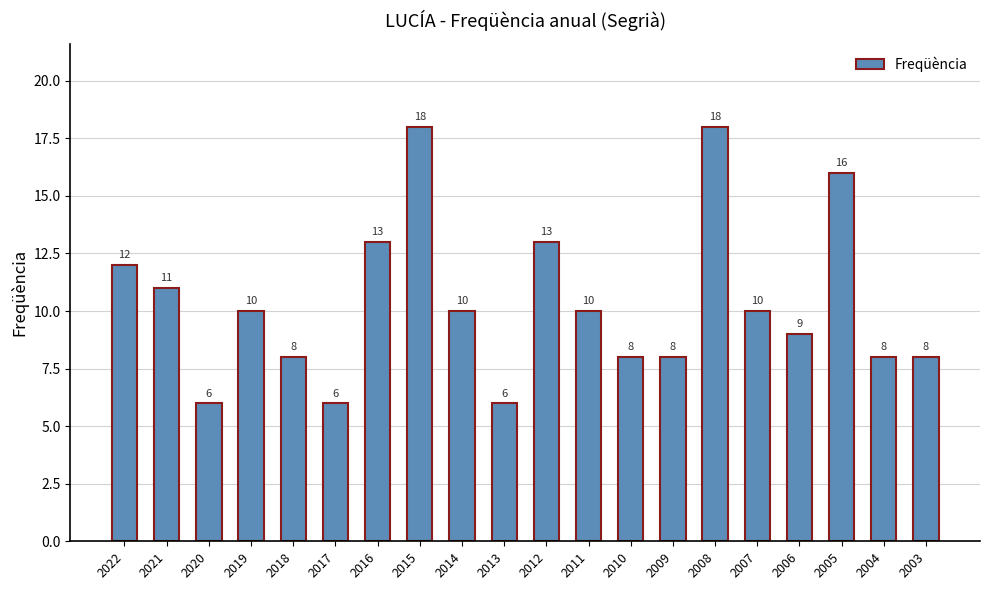

How many data points does each series have?

20